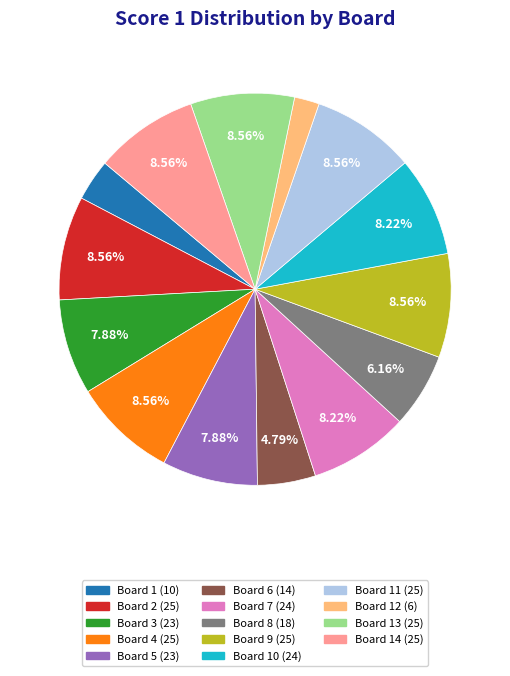

Does any single category account for the majority?

No